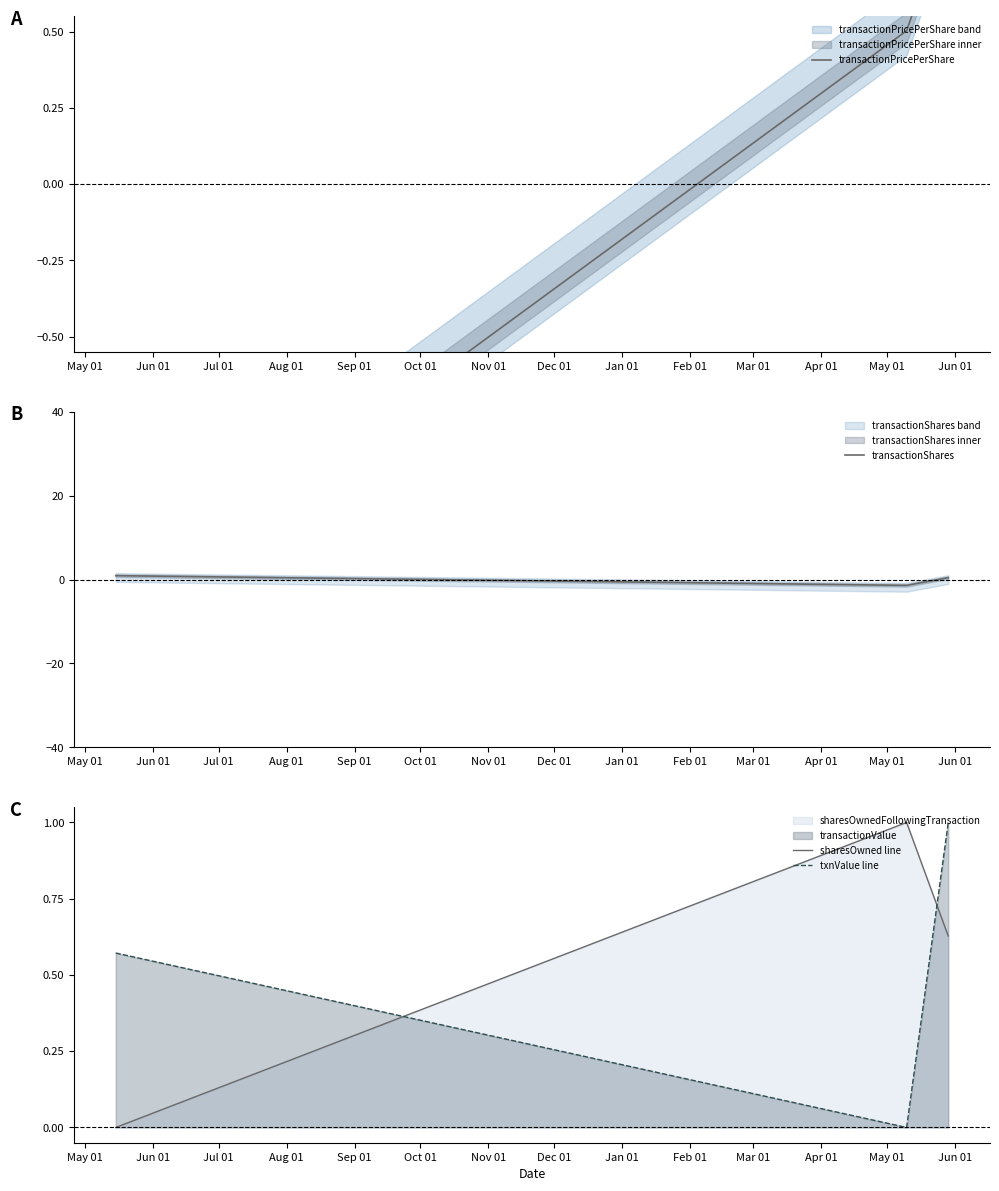

What is the highest value of the sharesOwned line series?

1.0